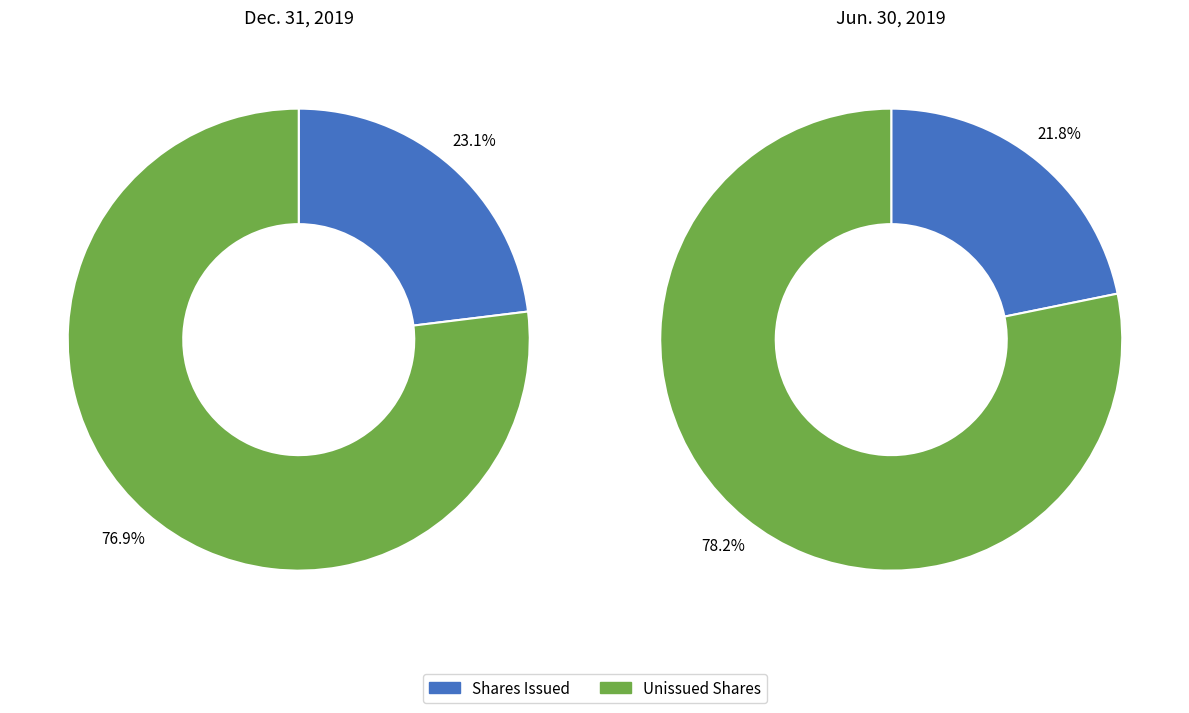

Is it true that Shares Outstanding is 60% of the pie?

False